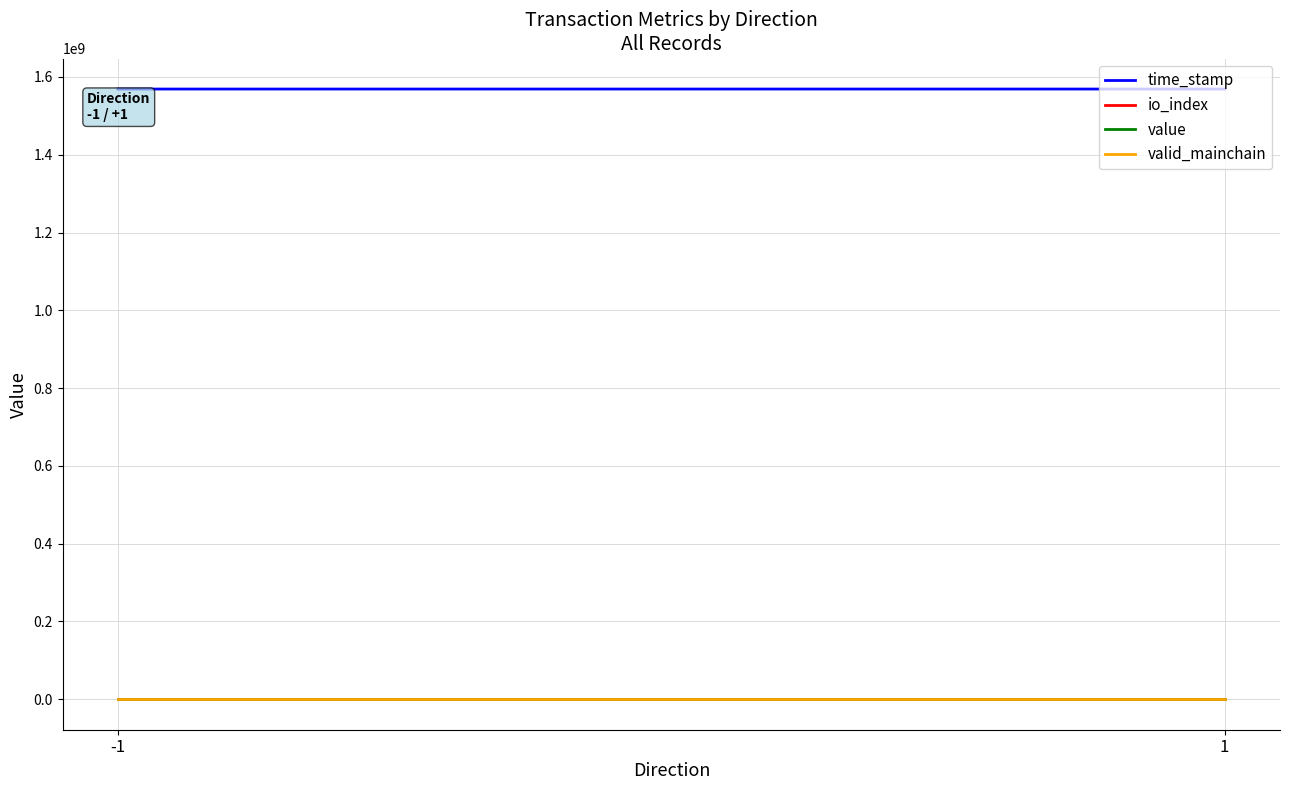

What is the maximum value shown in the chart?

1569025648.0